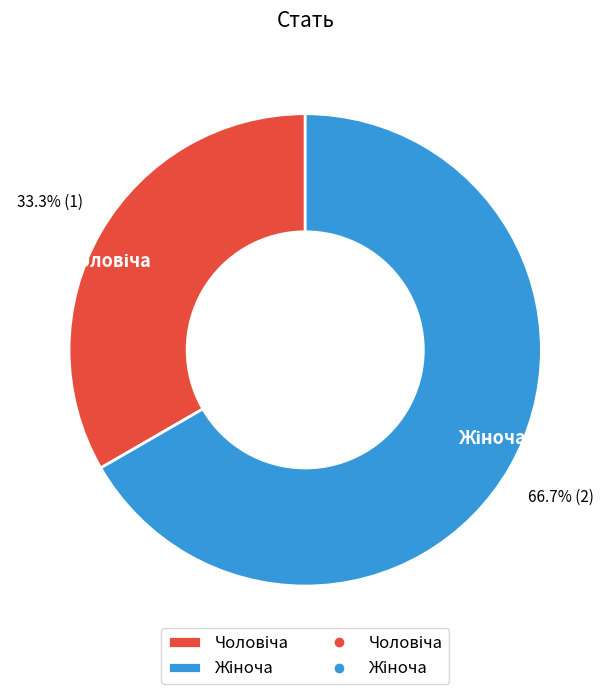

Is there any slice that represents more than half of the pie?

Yes